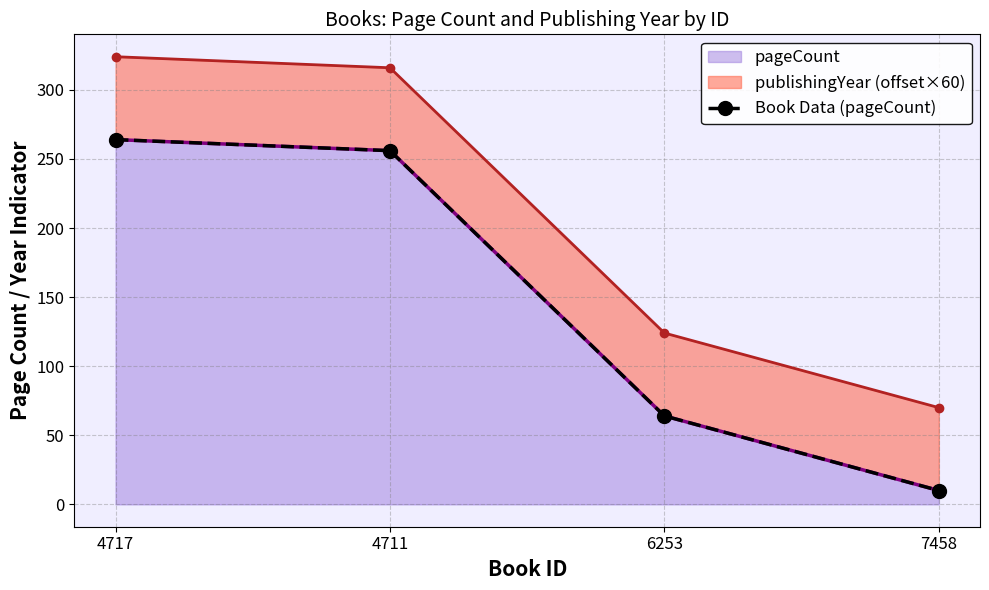

How many values exceed 256?

1